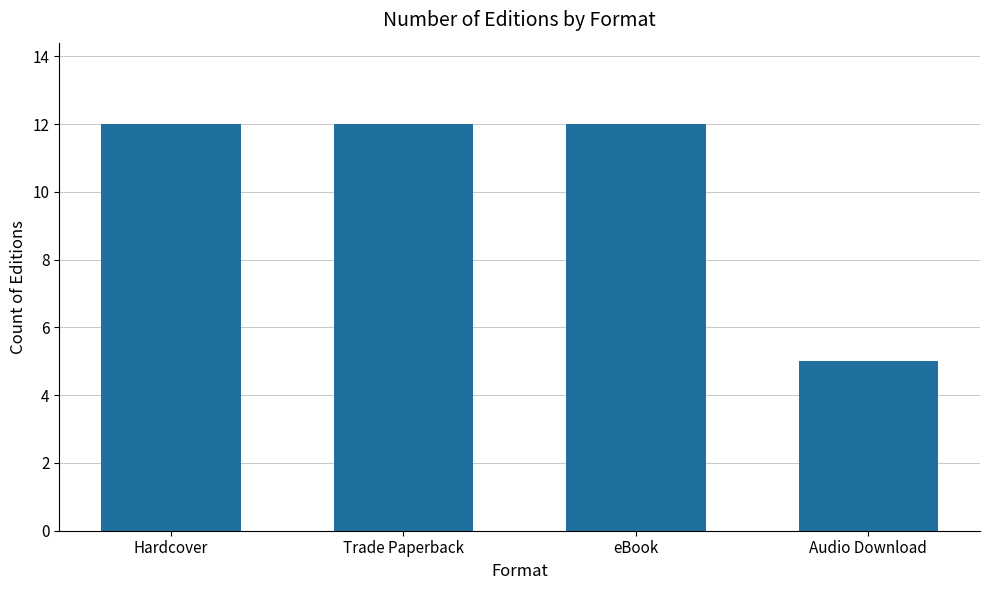

What position from the right is Hardcover?

4